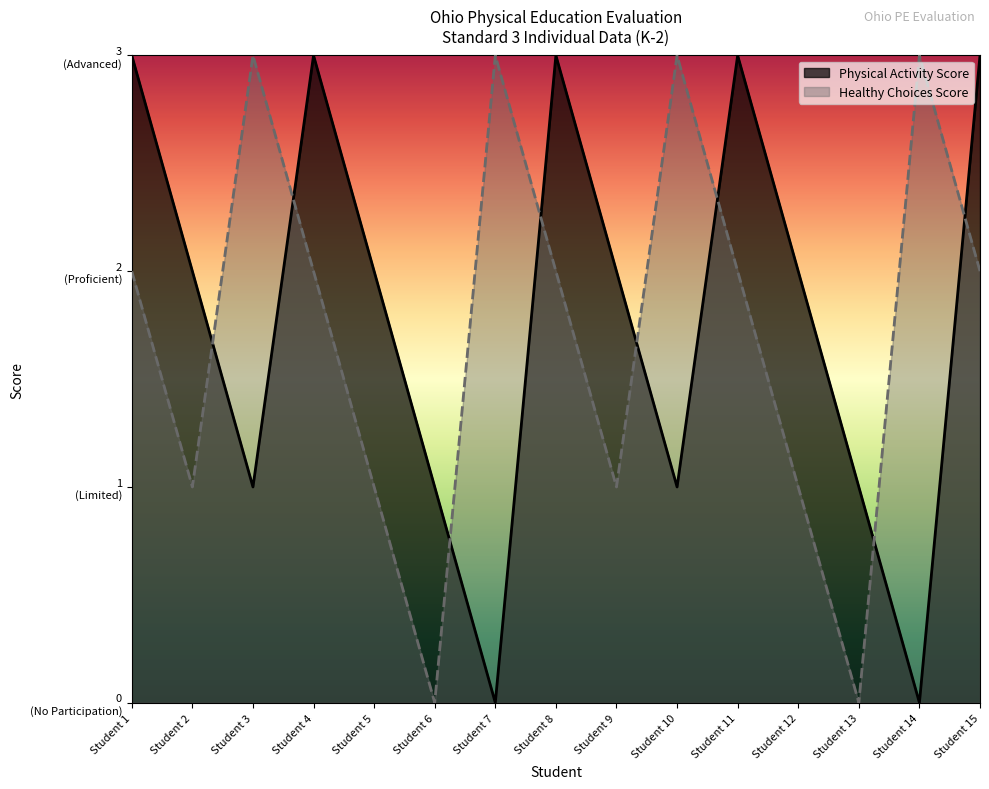

The value of Physical Activity Score at Student 6 is 2. True or false?

False